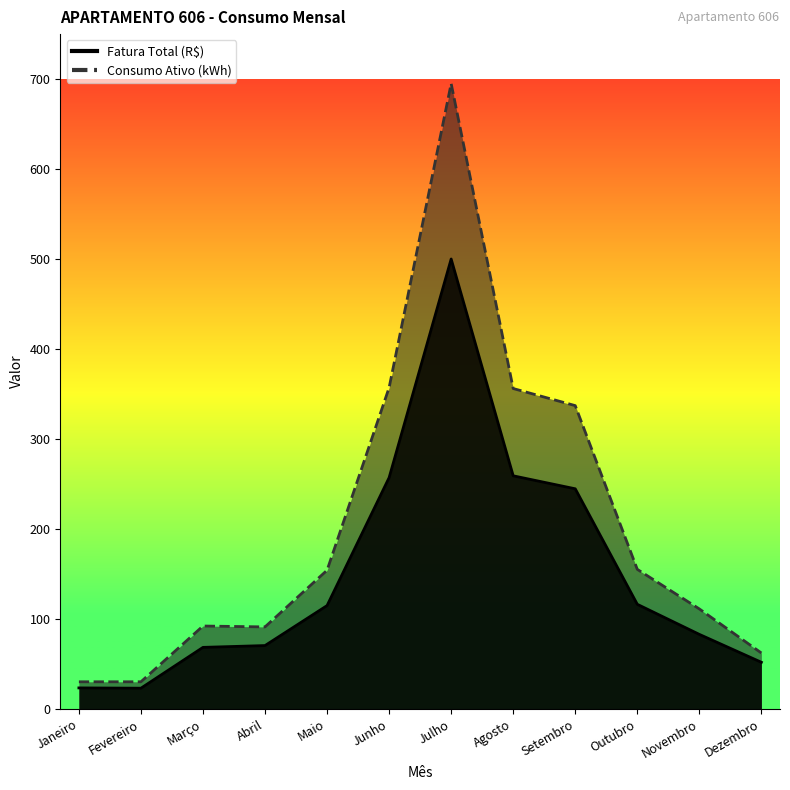

Between Setembro and Outubro, which series saw the biggest shift?

Consumo Ativo (kWh)